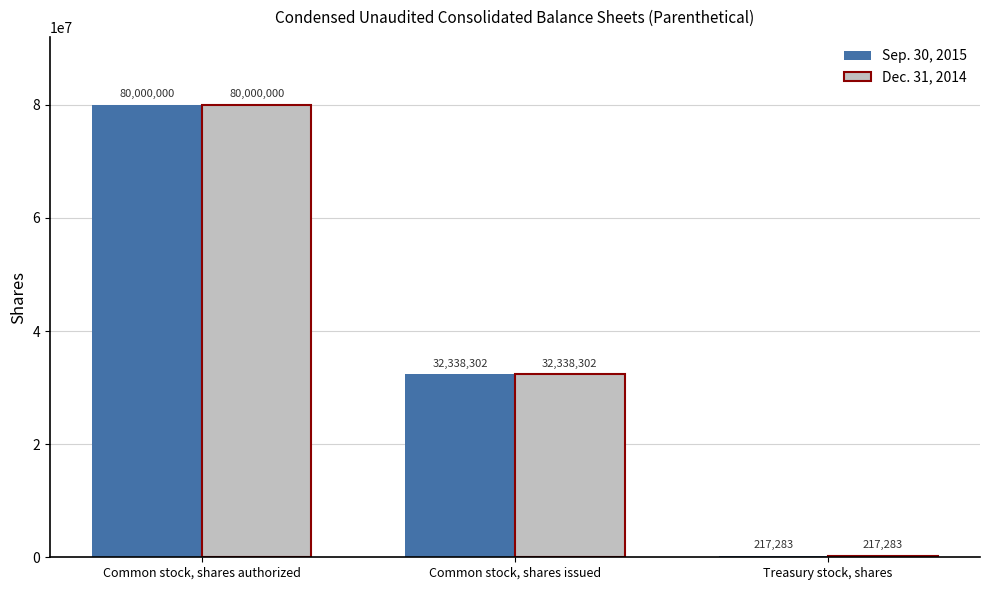

Is it true that Sep. 30, 2015 equals 27243029 at Common stock, shares authorized?

False